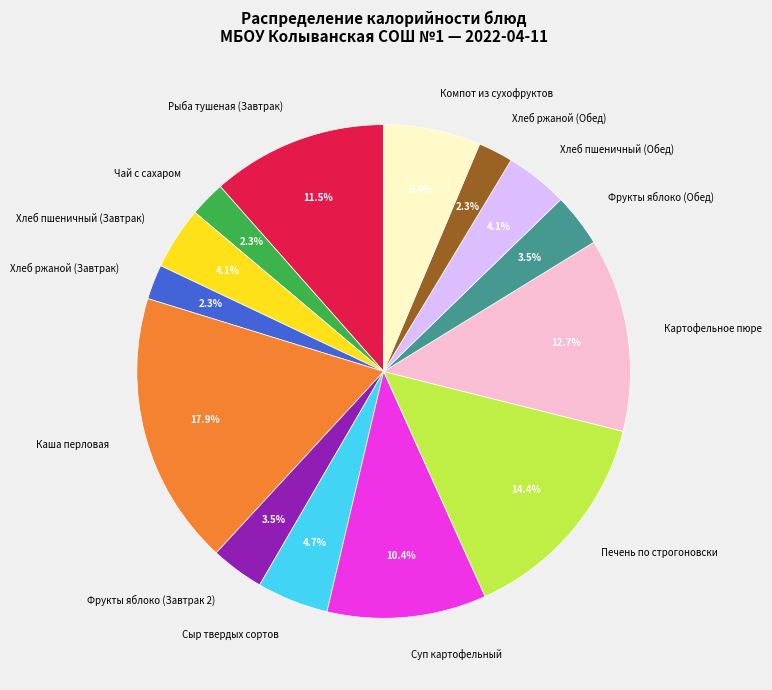

To the nearest percent, what is the combined percentage of Каша перловая and Хлеб ржаной (Обед)?

20%